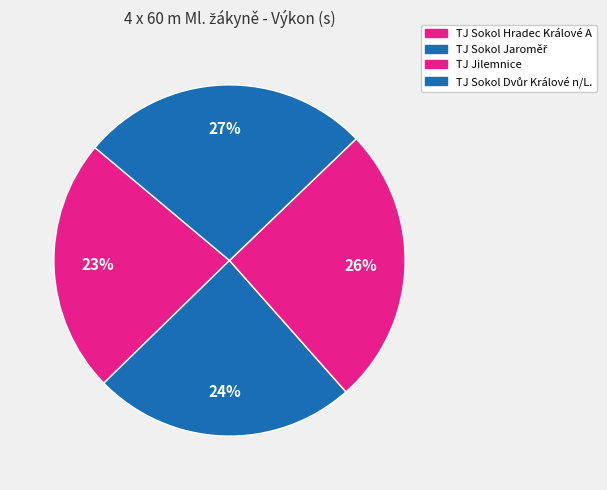

Is TJ Sokol Jaroměř the majority of the pie?

No